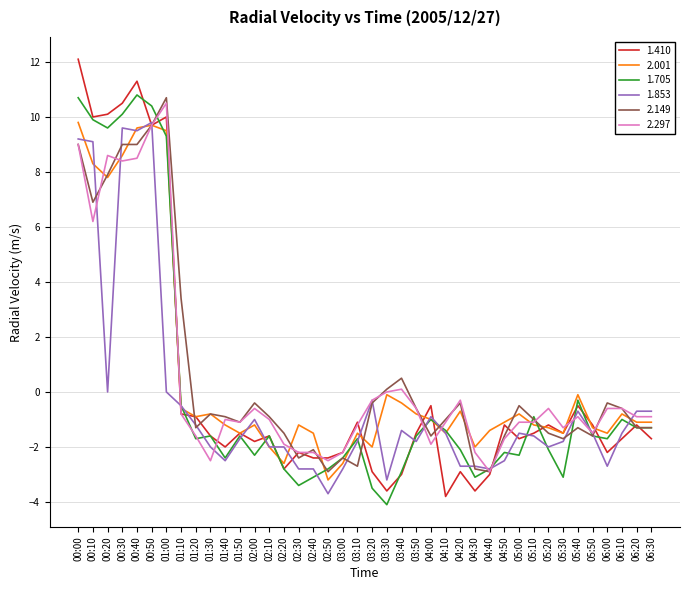

Is the value of 2.297 at 03:30 greater than the value of 1.853 at 01:10?

Yes